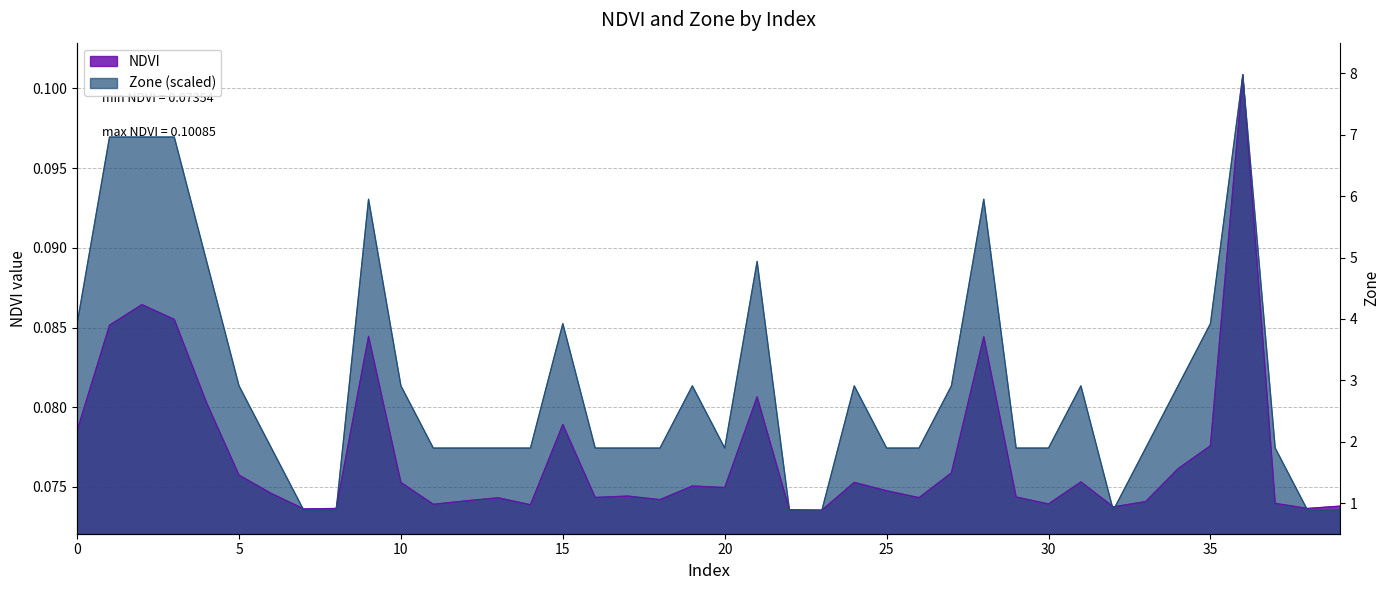

Rank the series by their average value, from lowest to highest.

NDVI, Zone